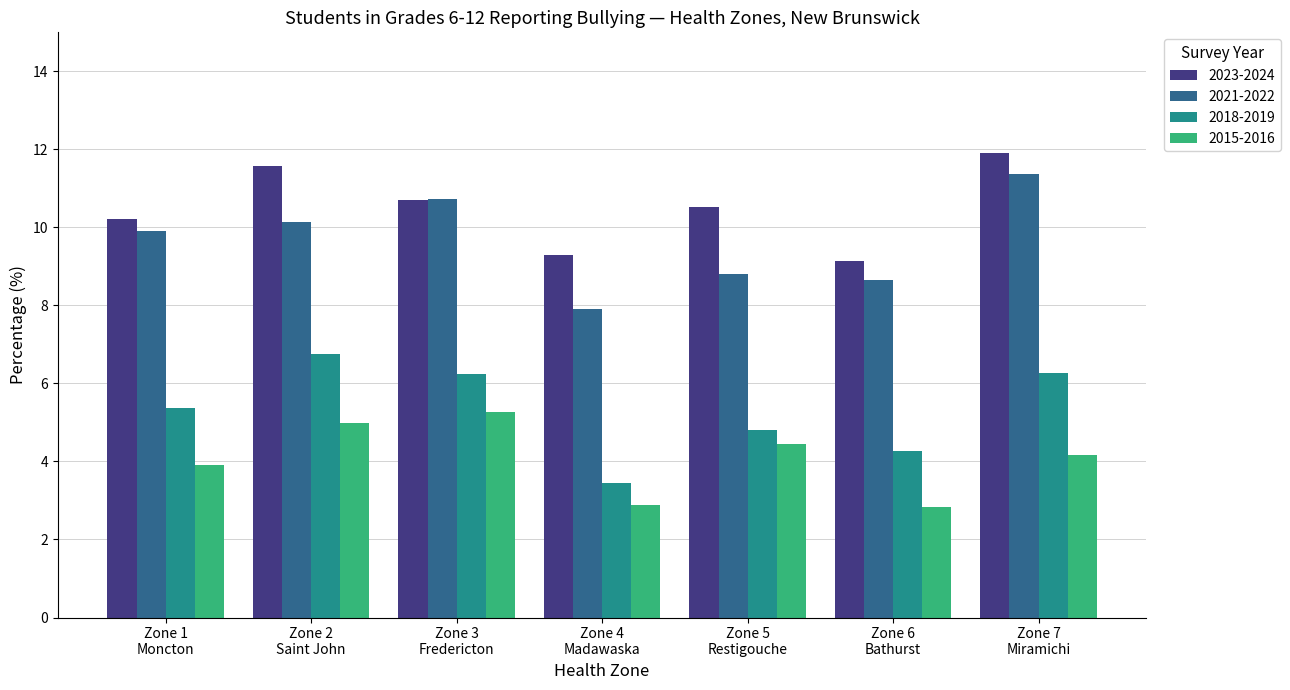

How many categories are shown in the chart?

7